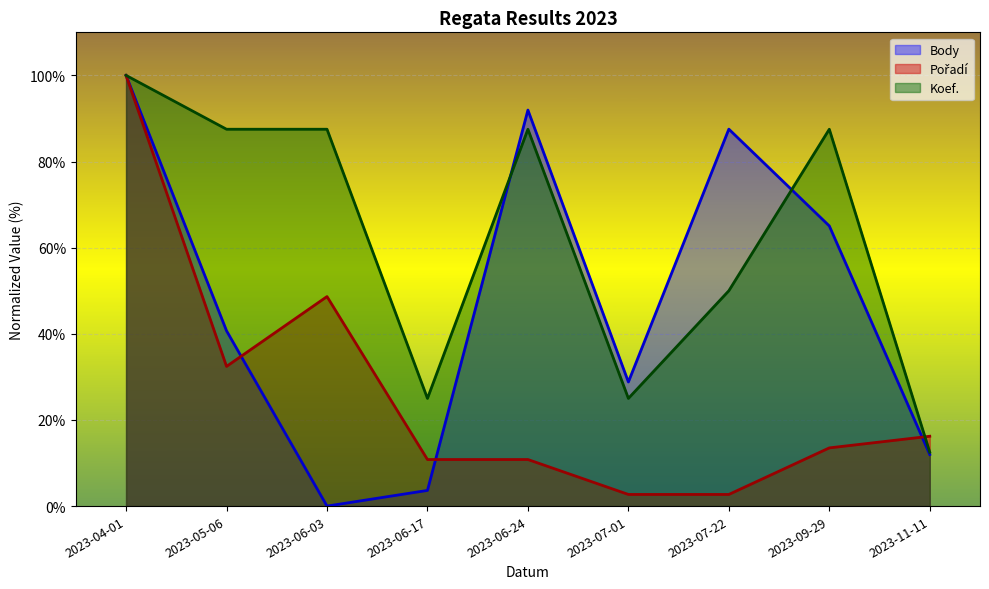

What is the total value across all series at 2023-09-29?

166.1